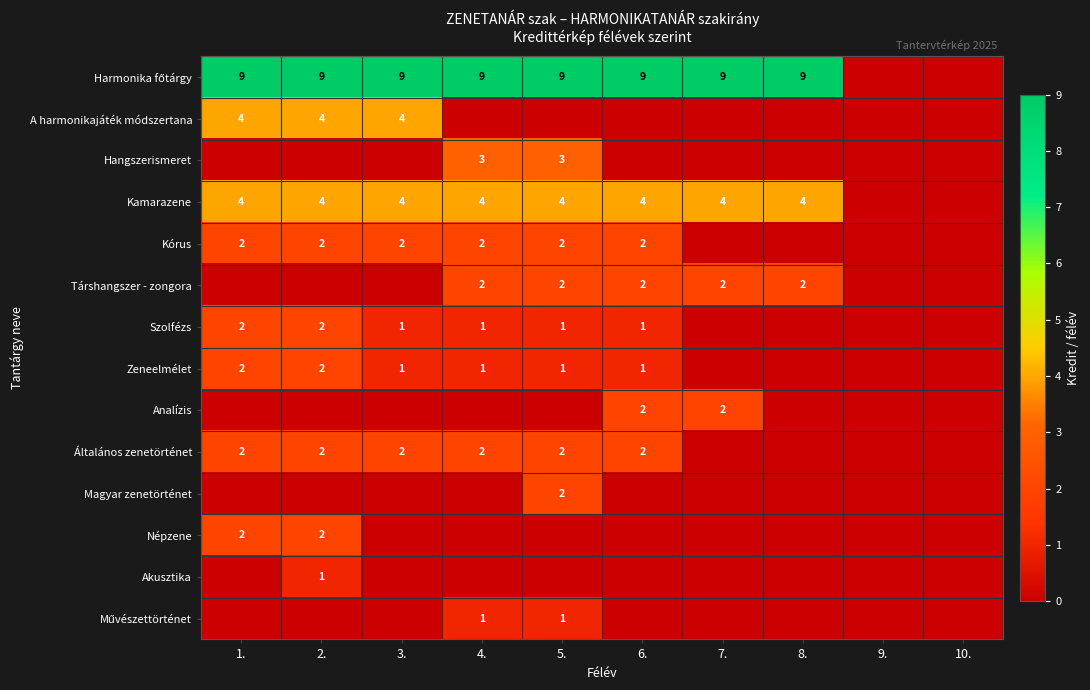

True or false: Kamarazene has a value of 4 at 4..

True